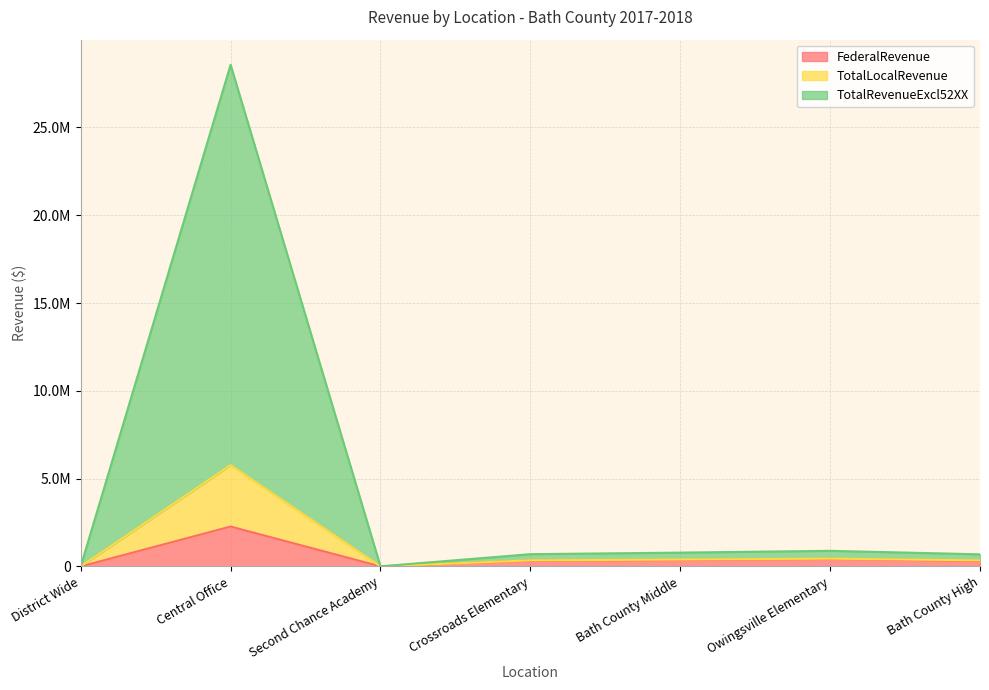

True or false: TotalRevenueExcl52XX and FederalRevenue cross at least once.

False